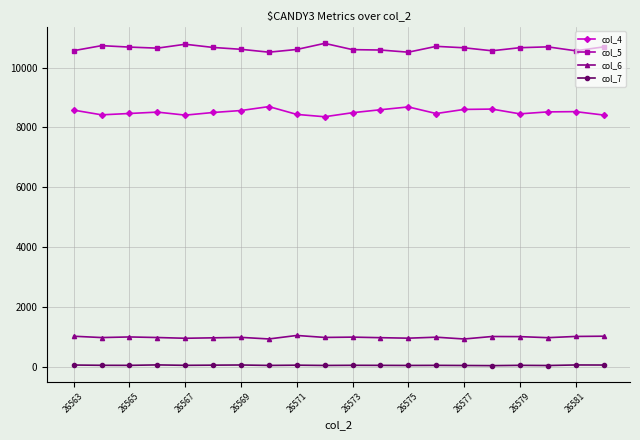

True or false: col_7 has more than 0 points higher than both neighbors.

True